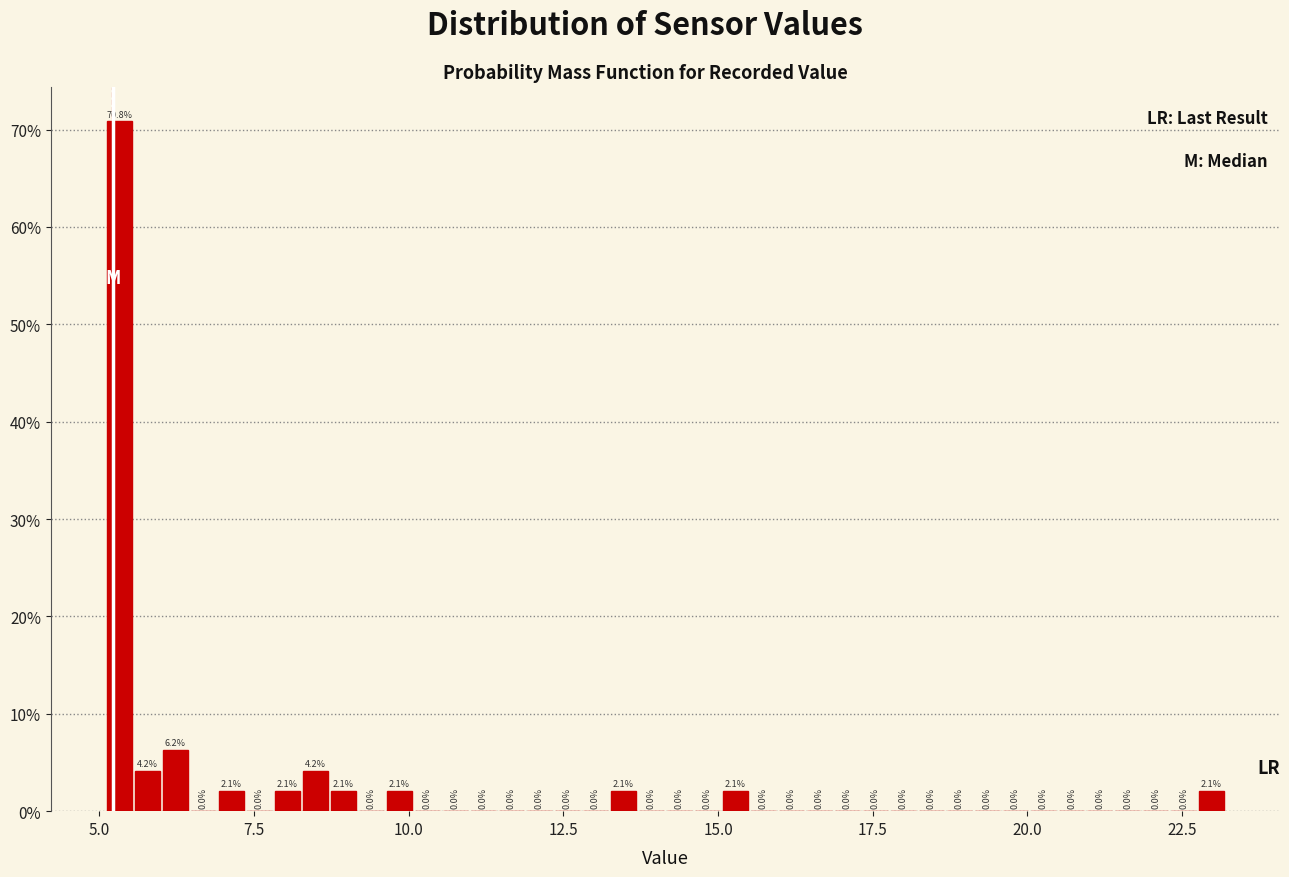

Around what value on the x-axis is the tallest bar? Give the approximate position of its centre, as read against the axis.

5.5